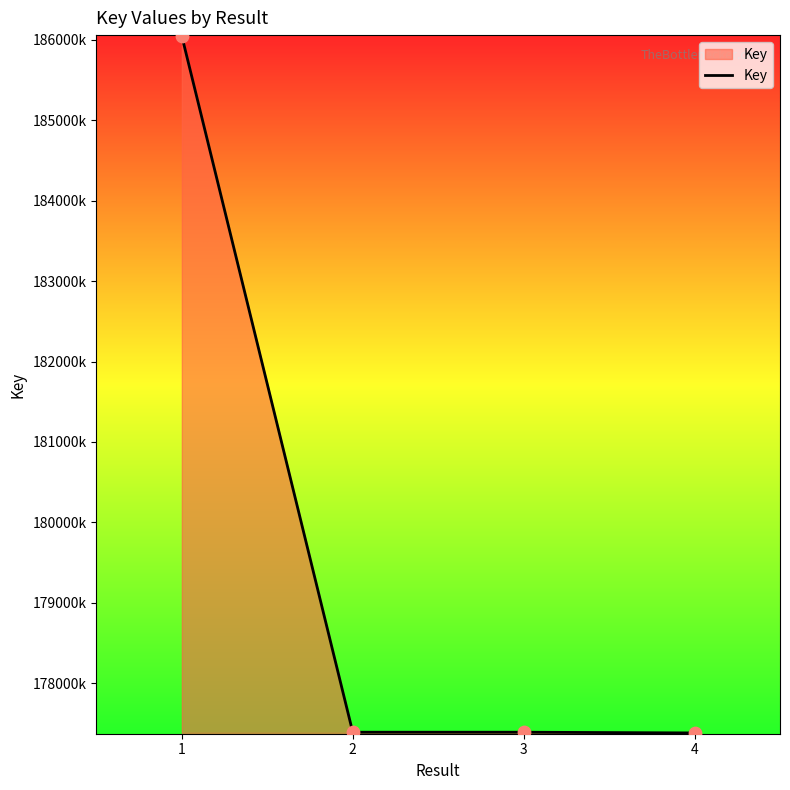

What is the change in value from 1 to 4?

-8667246